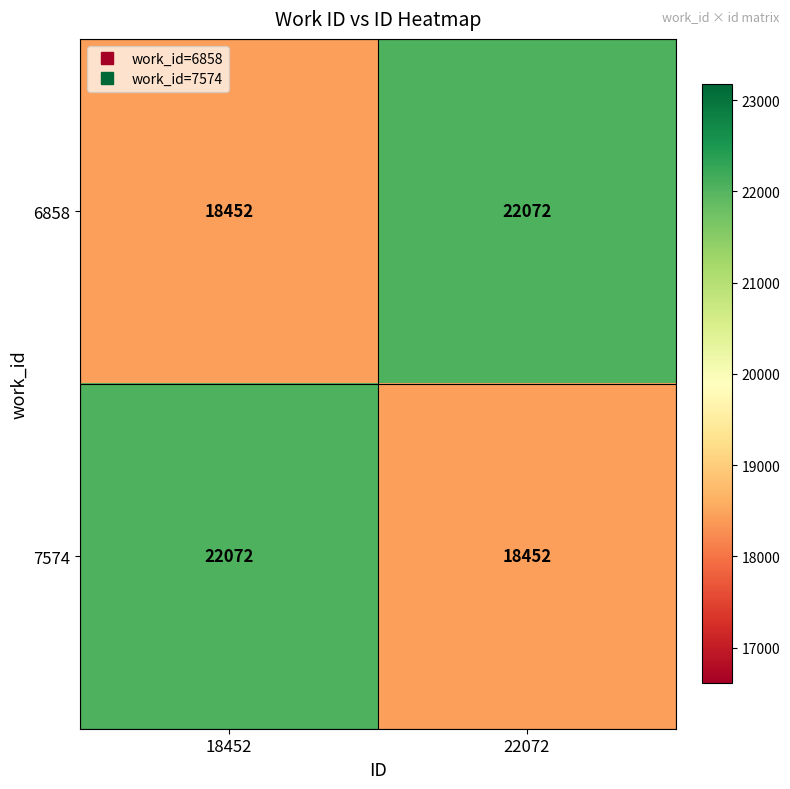

What is the difference between the highest and lowest values at 18452?

3620